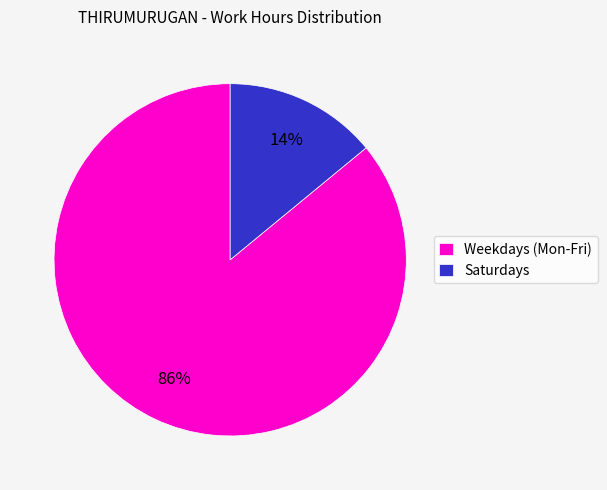

Rank the categories by value from highest to lowest.

Weekdays (Mon-Fri), Saturdays